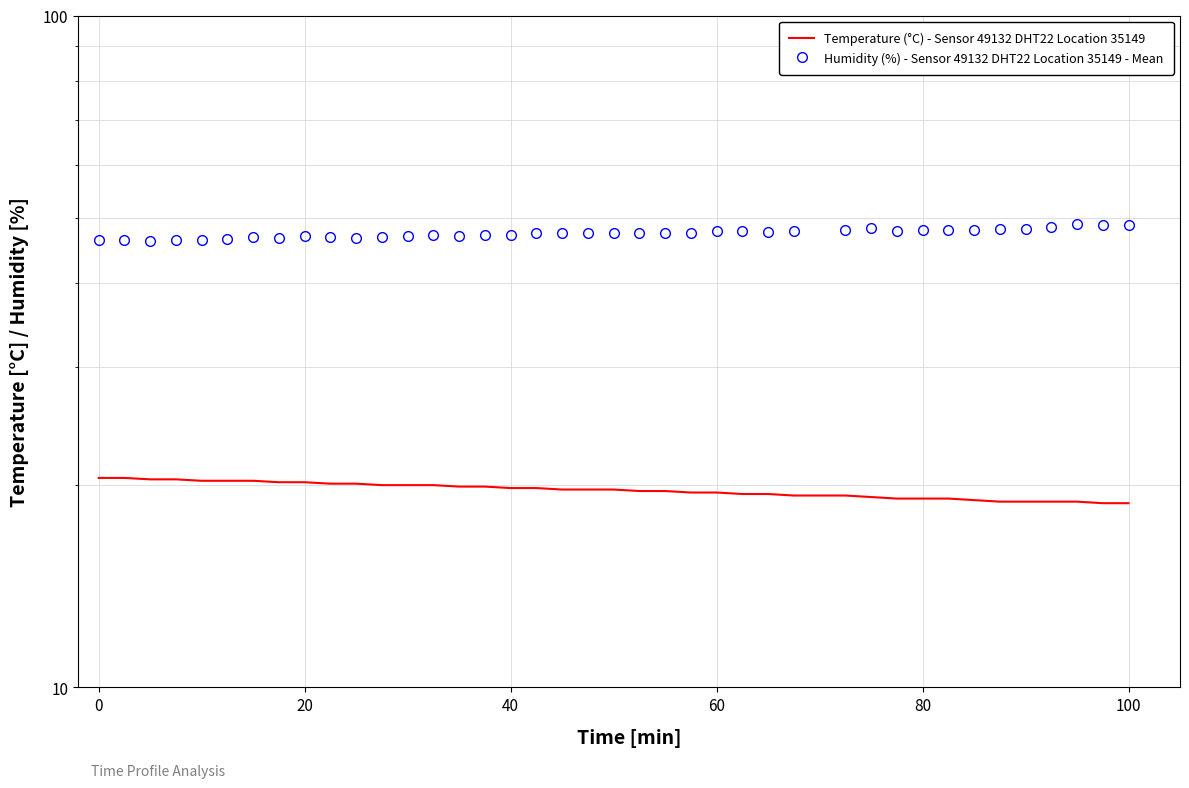

Does the chart display data point markers on the line(s)?

No